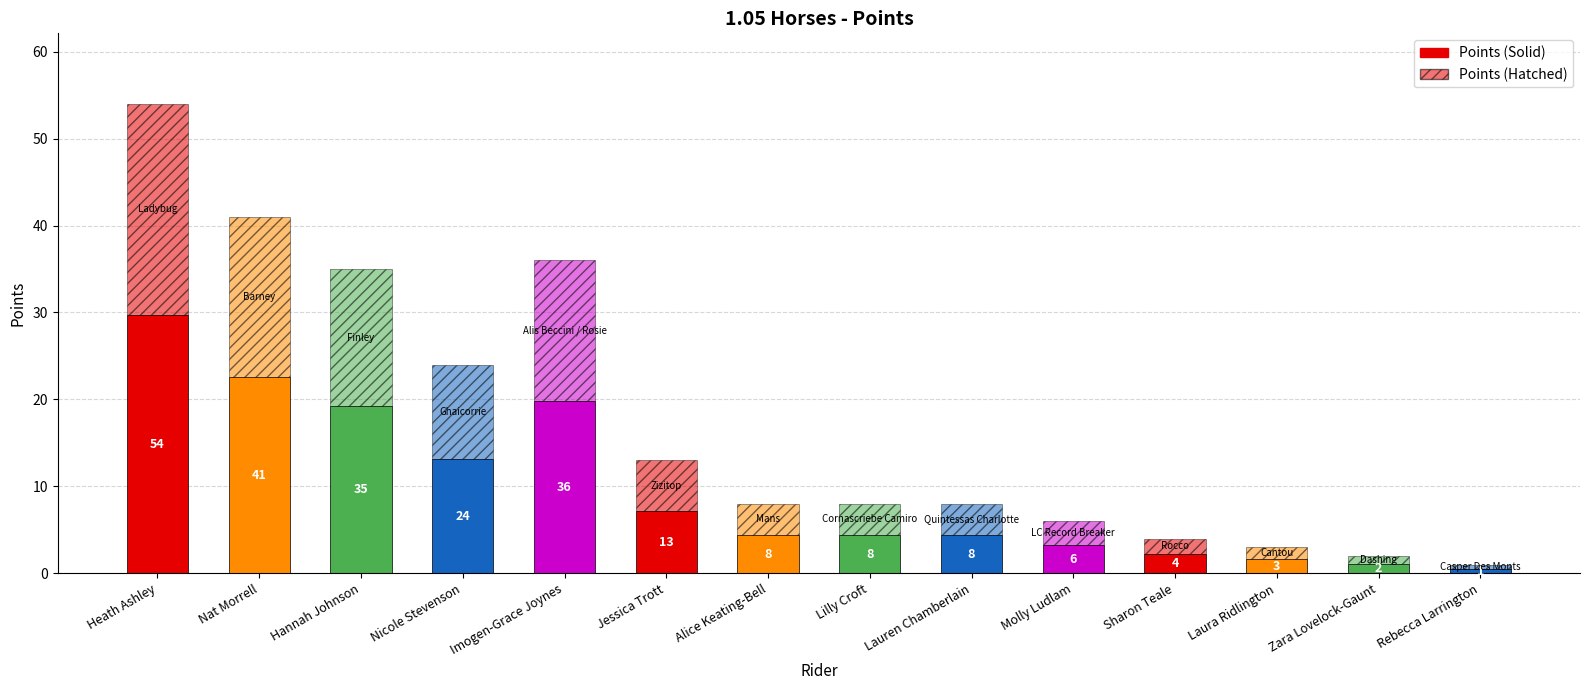

Does the chart contain any negative values?

No